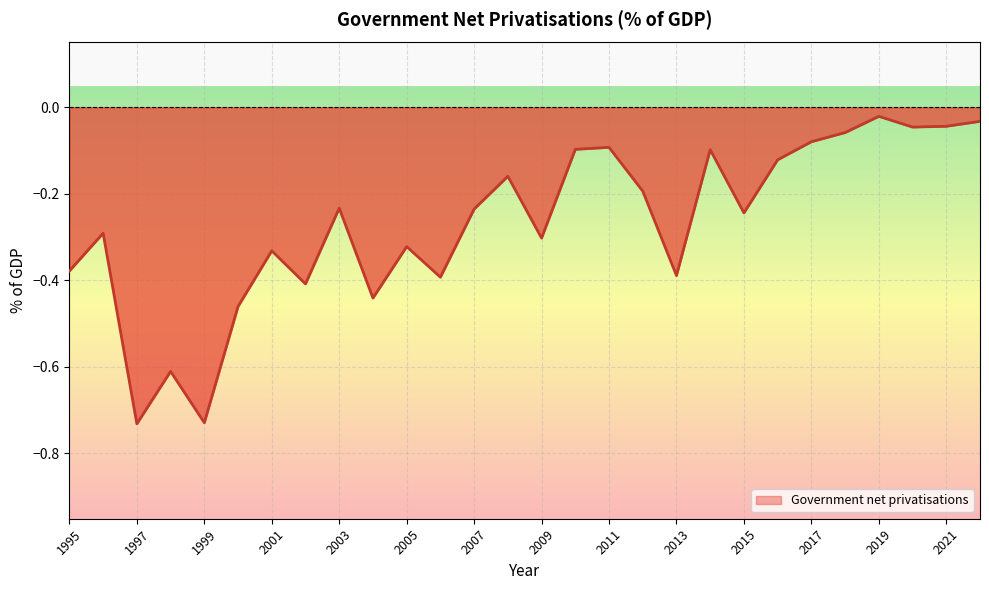

What is the difference between the maximum and second lowest values?

0.7